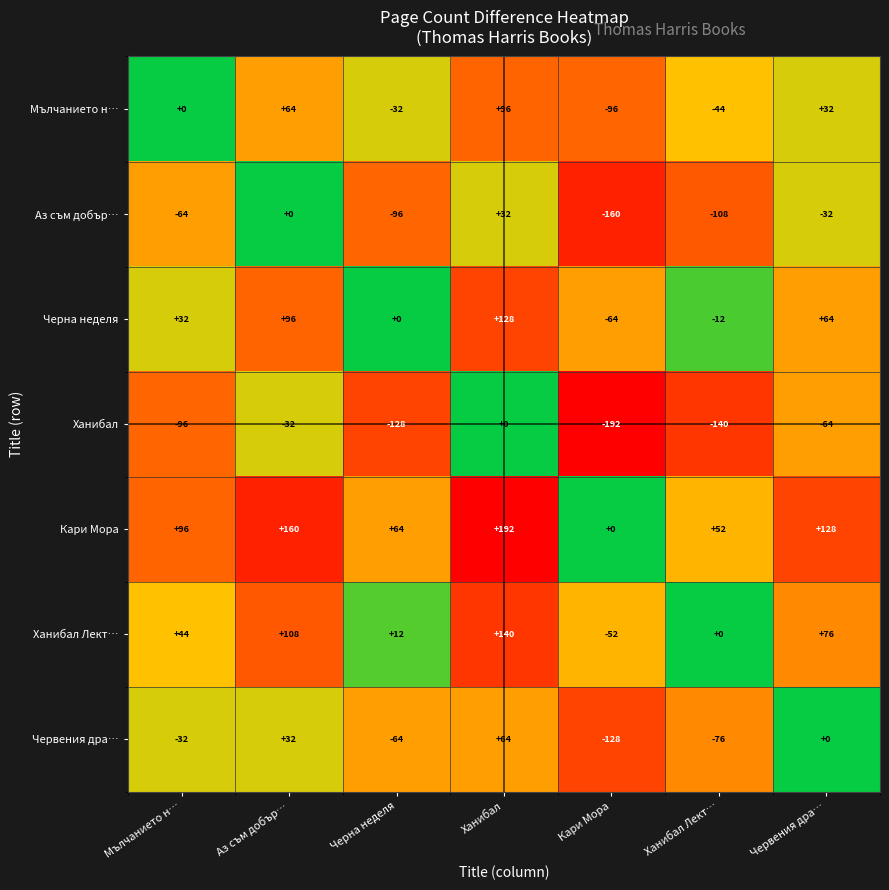

Rank the series by their maximum value, from lowest to highest.

Ханибал, Аз съм добър…, Червения дра…, Мълчанието н…, Черна неделя, Ханибал Лект…, Кари Мора